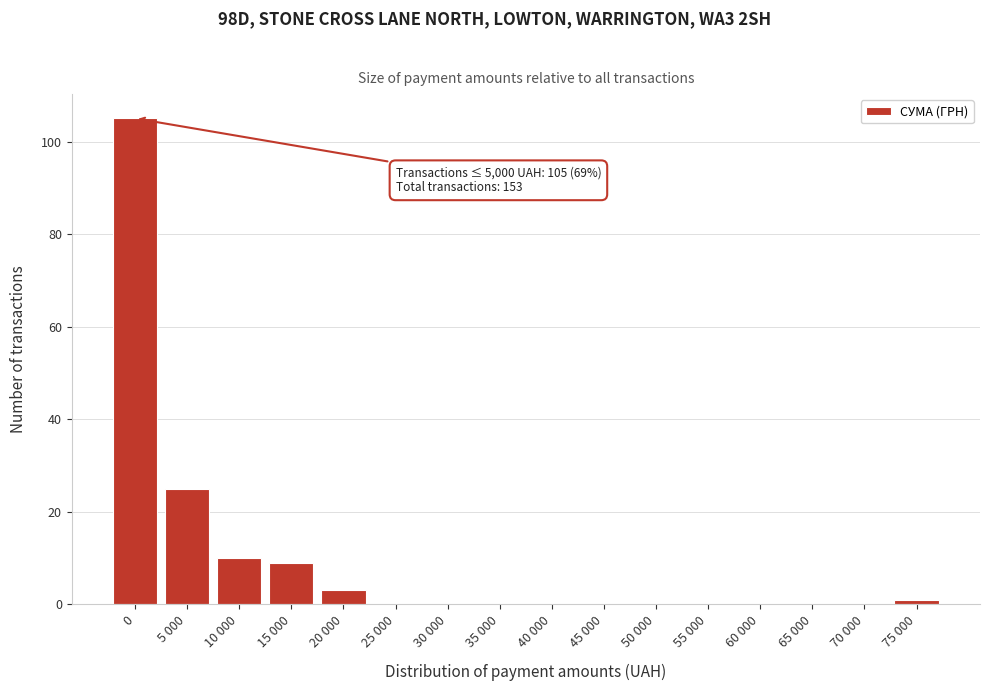

Reading left to right, what are all the values shown in this chart?

0=105	5 000=25	10 000=10	15 000=9	20 000=3	25 000=0	30 000=0	35 000=0	40 000=0	45 000=0	50 000=0	55 000=0	60 000=0	65 000=0	70 000=0	75 000=1